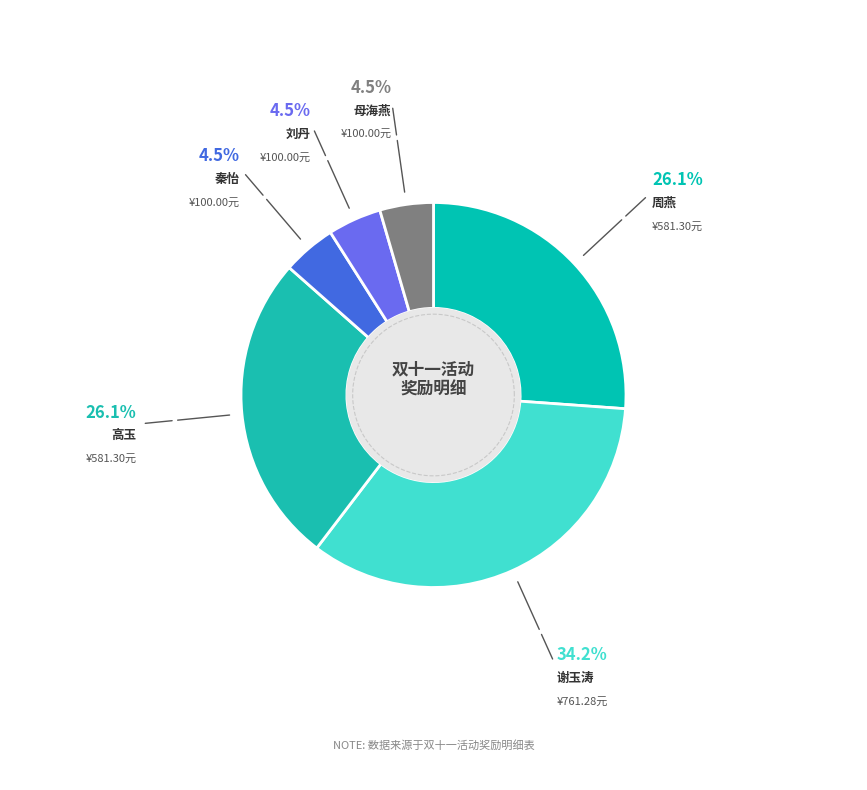

Is there any slice that represents more than half of the pie?

No